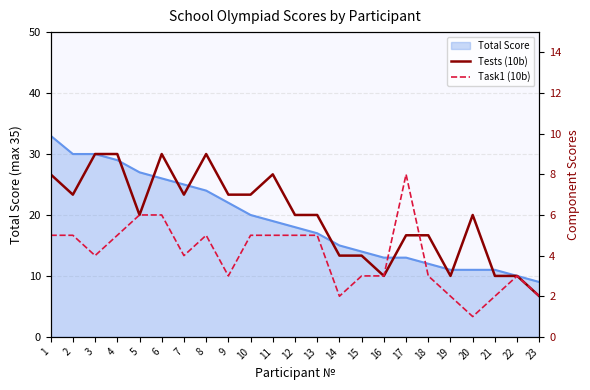

What is the smallest value displayed?

1